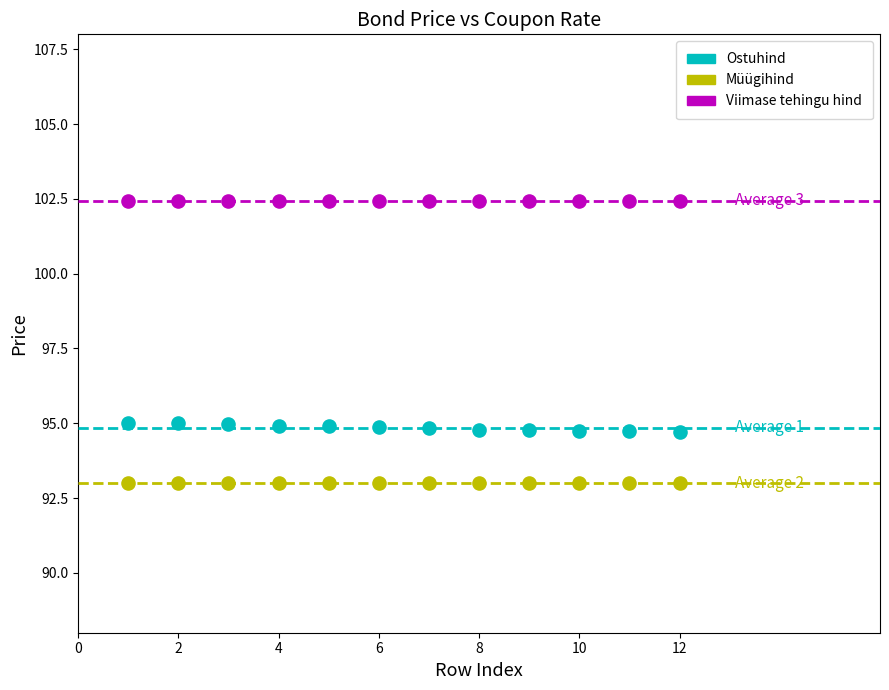

Which series reaches the minimum Y coordinate?

Müügihind